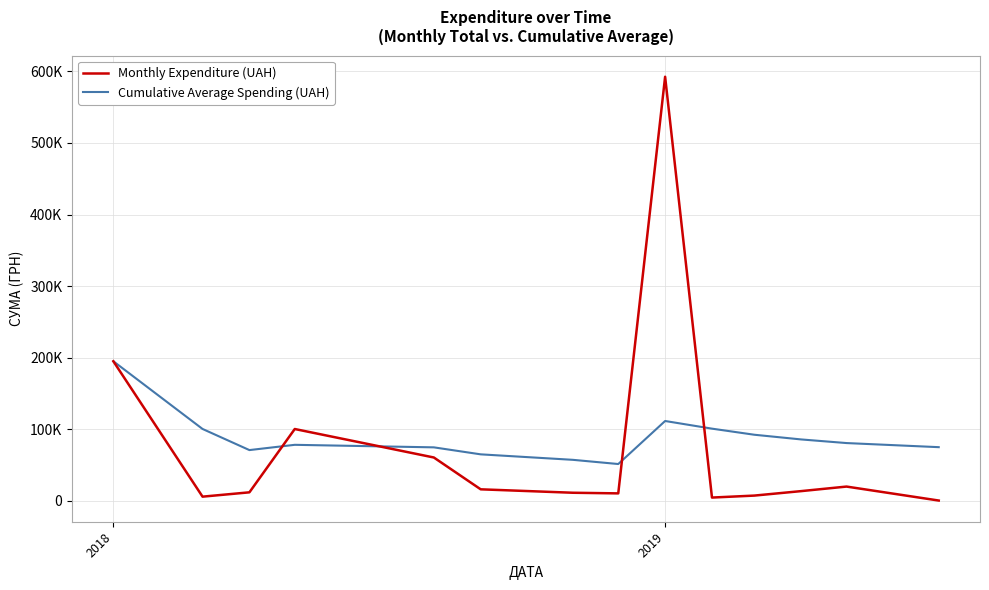

True or false: Cumulative Average Spending (UAH) and Monthly Expenditure (UAH) cross at least once.

True